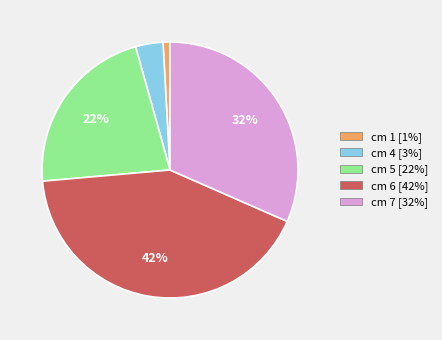

Is there a majority slice in this chart?

No